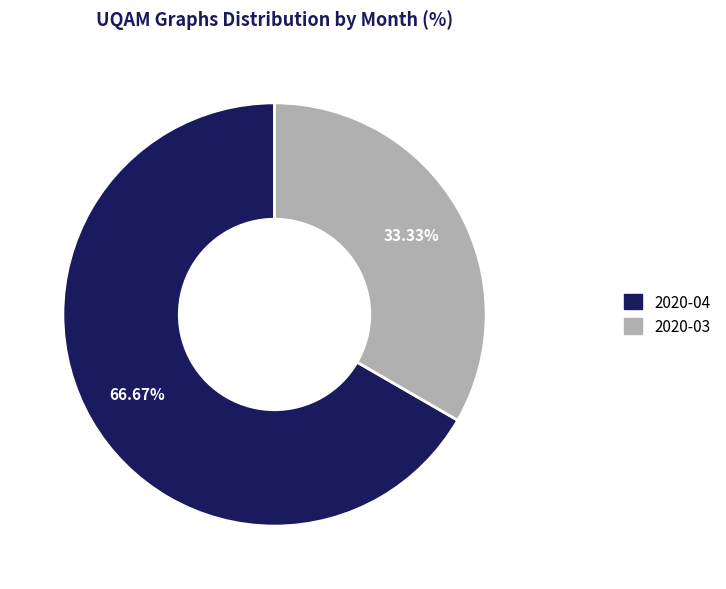

Is there a majority slice in this chart?

Yes